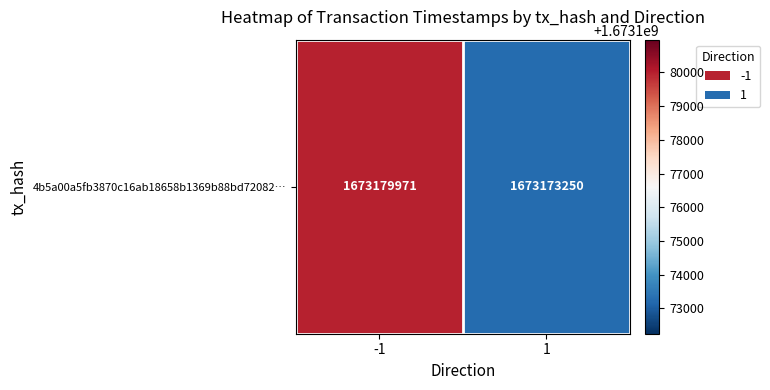

Is it true that the value at 1 is 936069742?

False